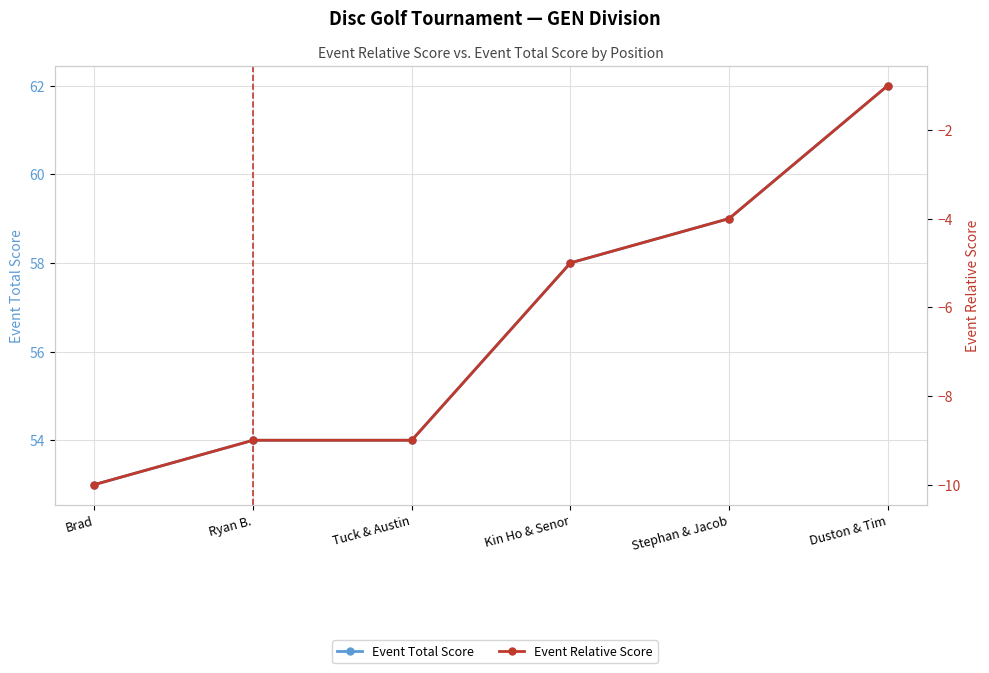

What is the highest value of the Event Total Score series?

62